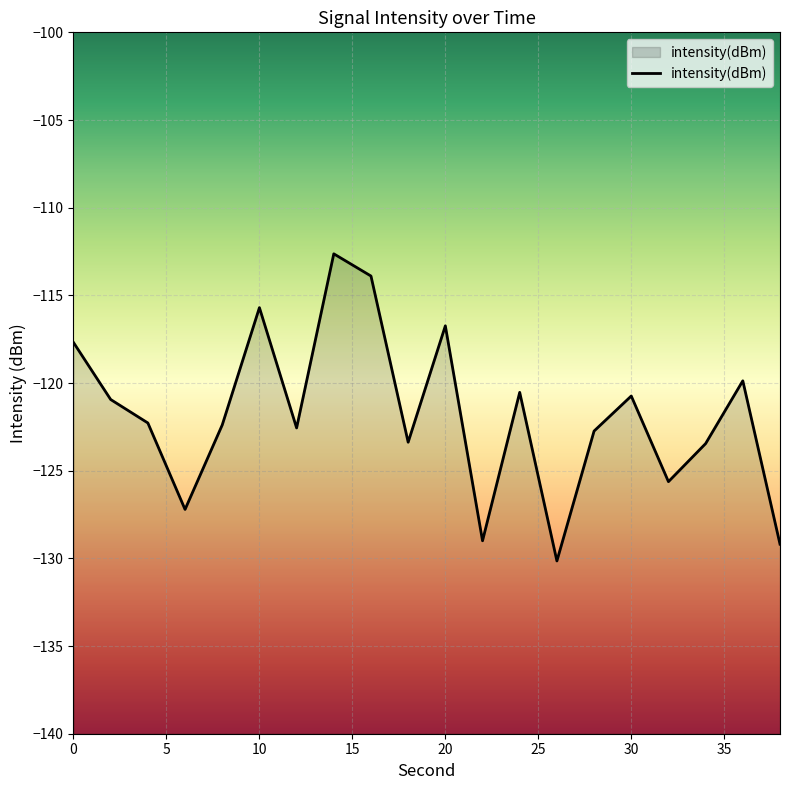

What is the sum of the values at 26 and 10?

-245.8